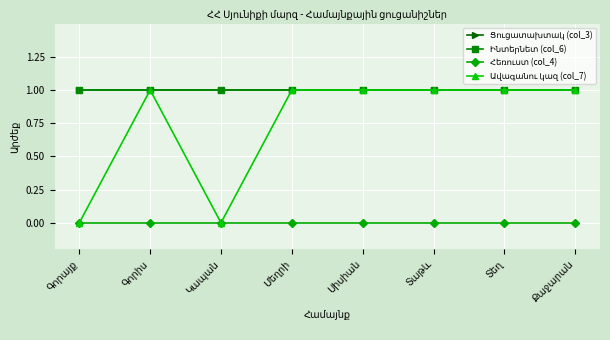

What is the value of the Ցուցատախտակ (col_3) point at the 4th from the left?

1